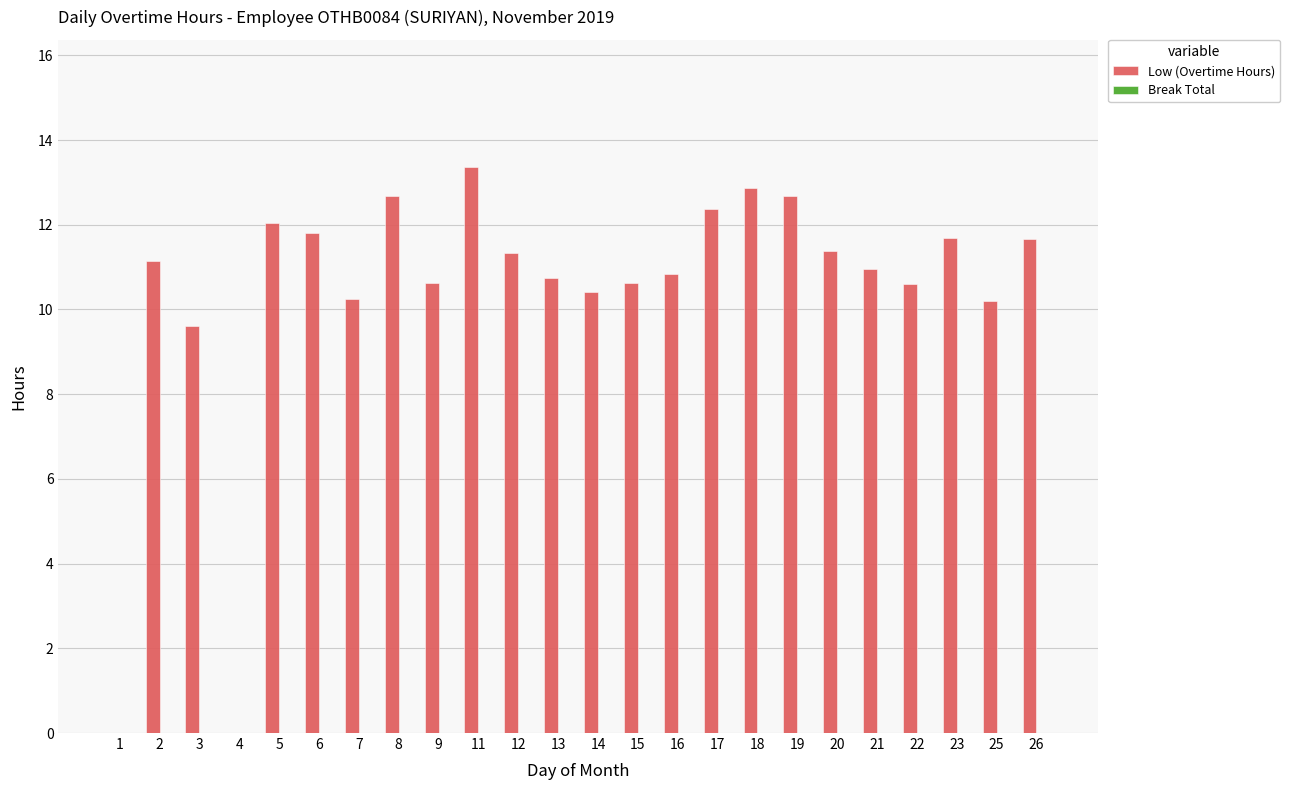

How many categories are shown in the chart?

24